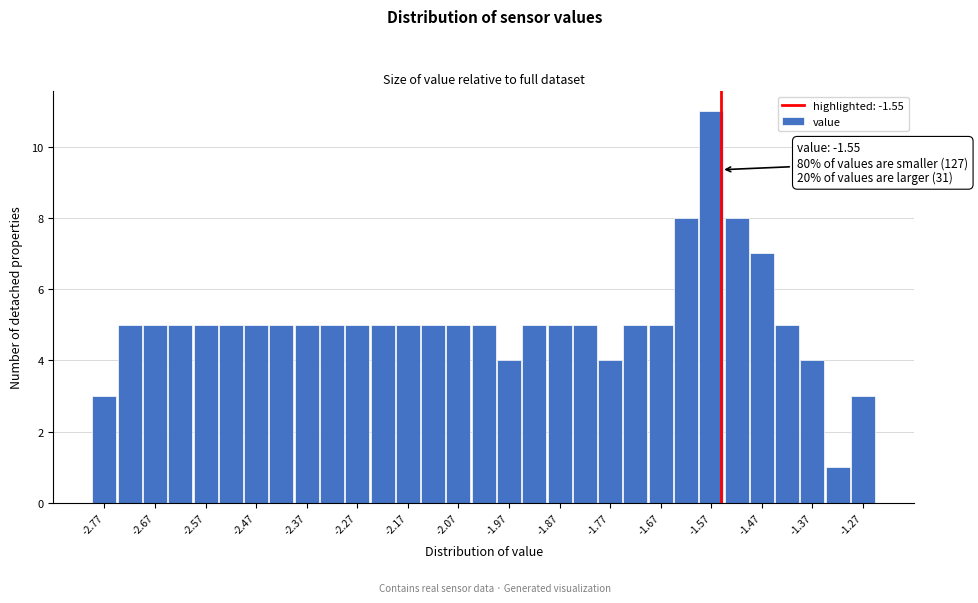

Over which range of the x-axis is the bar tallest?

-1.595 to -1.545